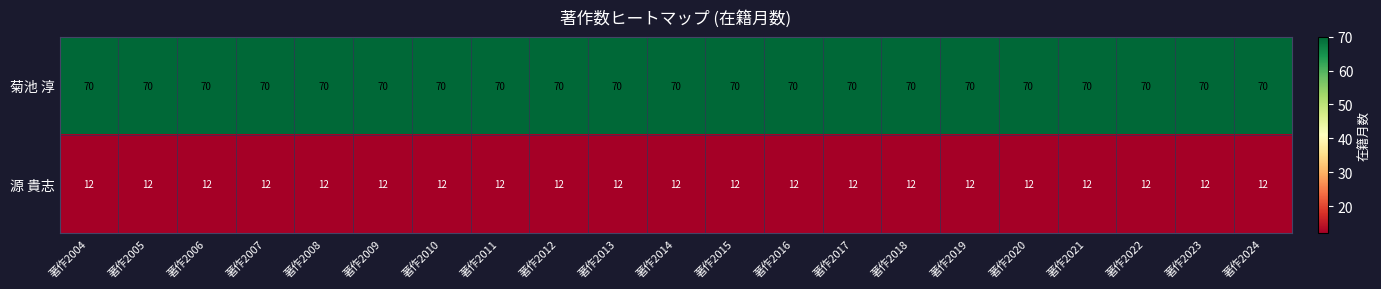

True or false: 菊池 淳 has a value of 70 at 著作2015.

True